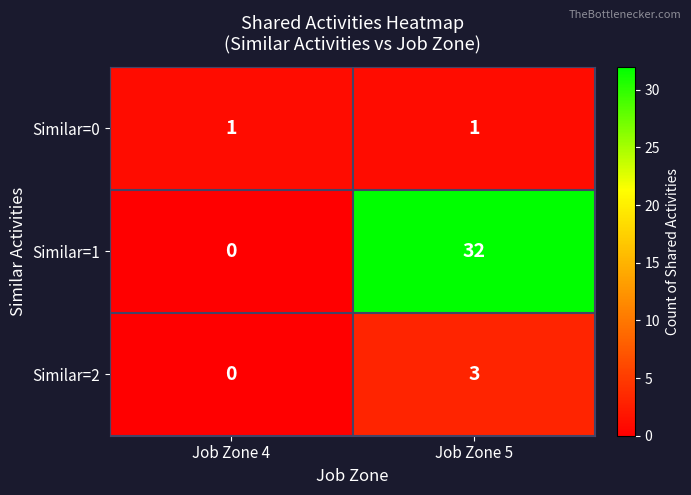

Which series changed the most between Job Zone 4 and Job Zone 5?

Similar=1